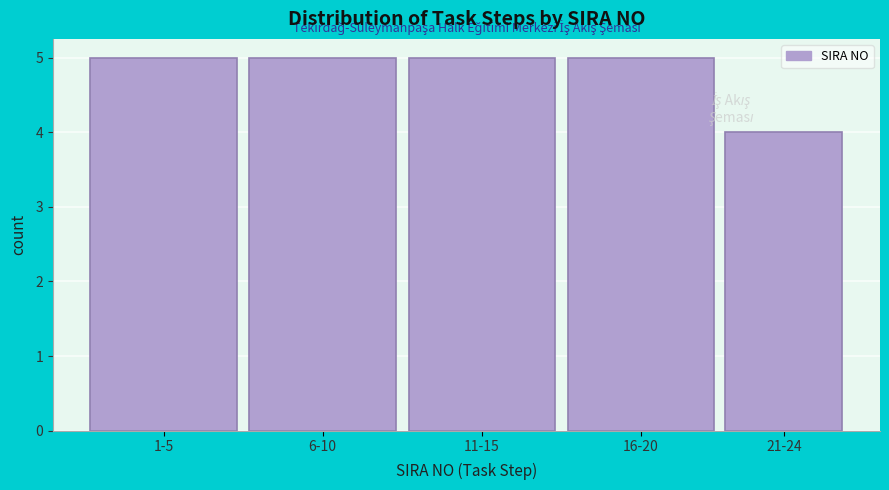

Reading right to left, transcribe all the data shown in this chart.

21-24=4	16-20=5	11-15=5	6-10=5	1-5=5